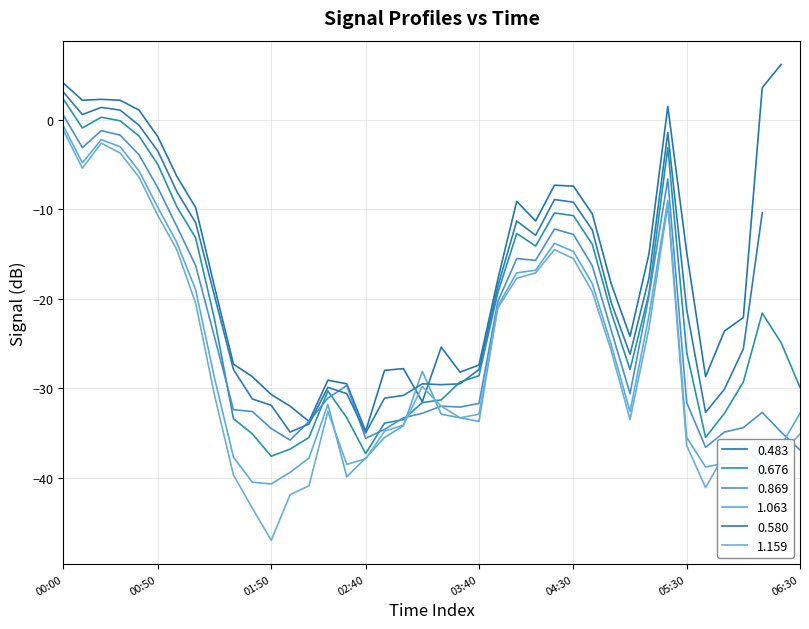

What is the lowest value of the 1.159 series?

-47.0